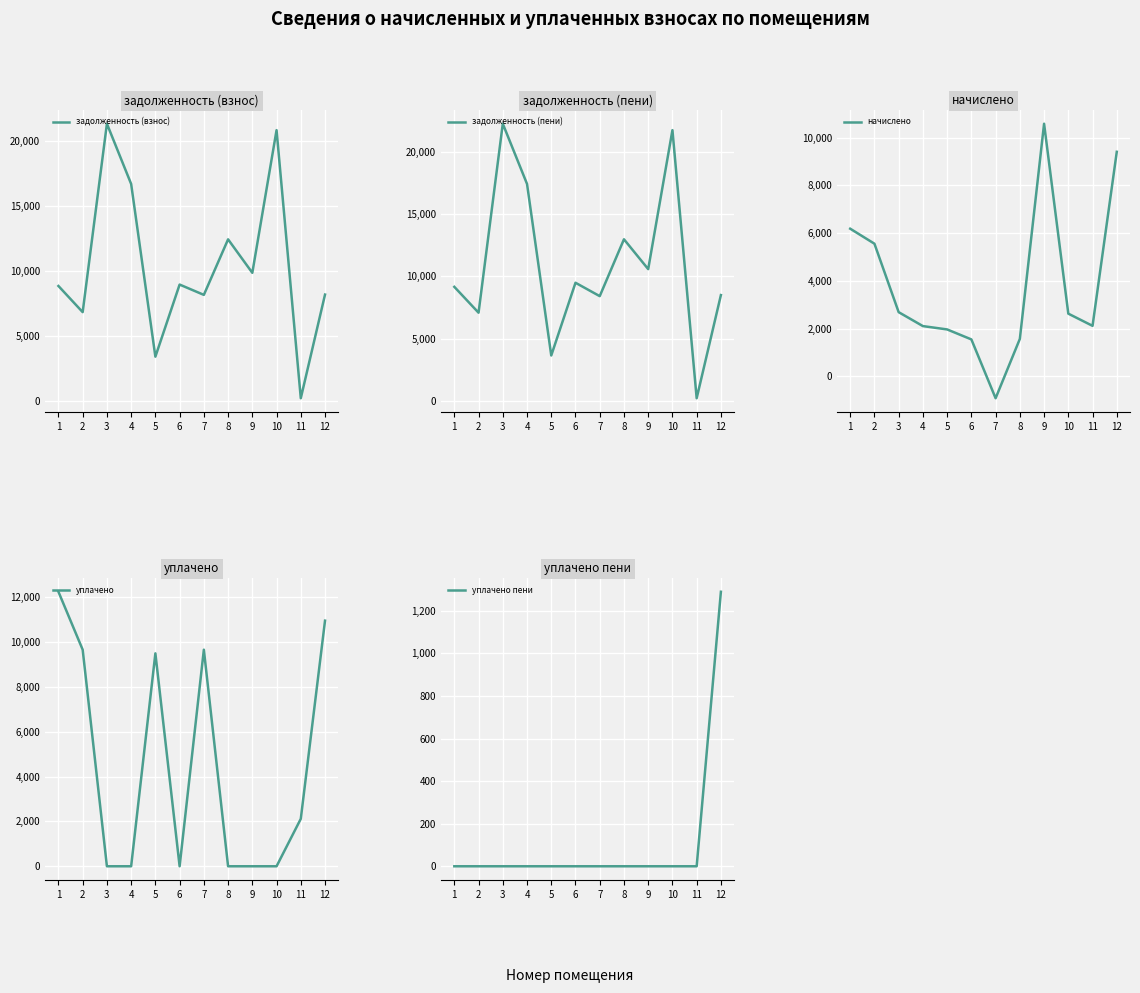

Rank the series by their maximum value, from lowest to highest.

уплачено пени, начислено, уплачено, задолженность (взнос), задолженность (пени)